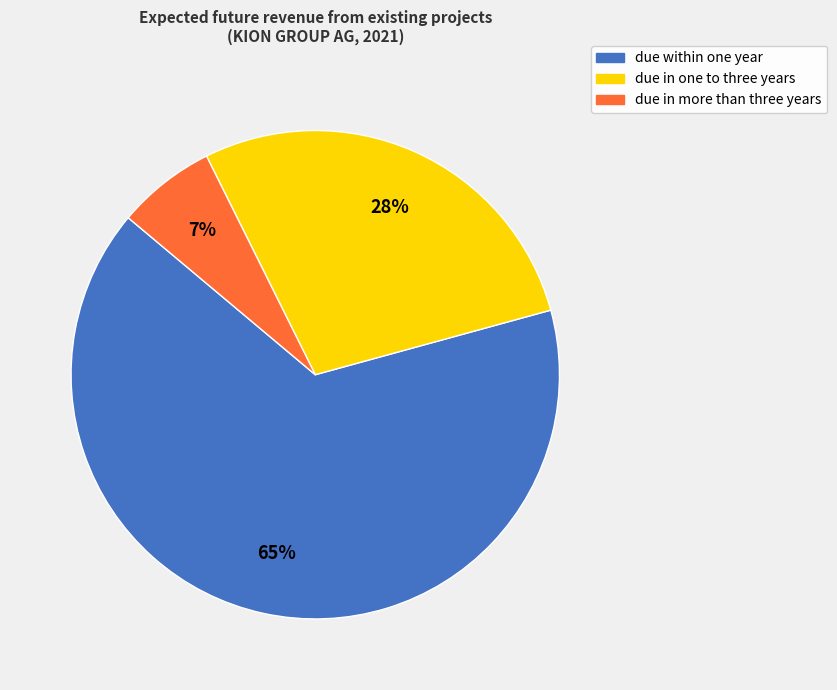

Rank the categories by value from highest to lowest.

due within one year, due in one to three years, due in more than three years